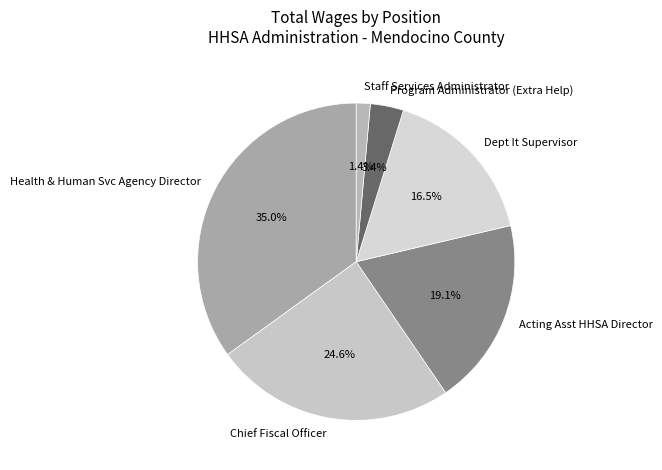

Which slice is the smallest?

Staff Services Administrator